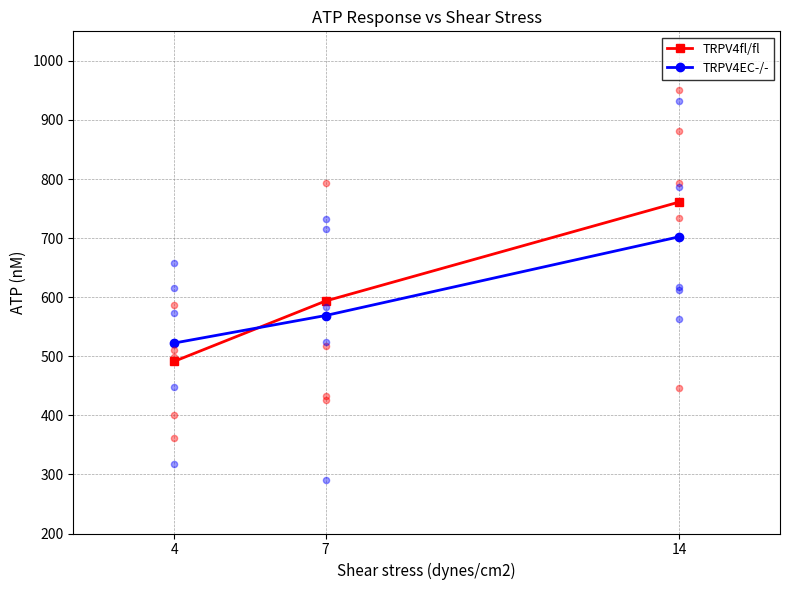

Which series has the largest total across all categories?

TRPV4fl/fl